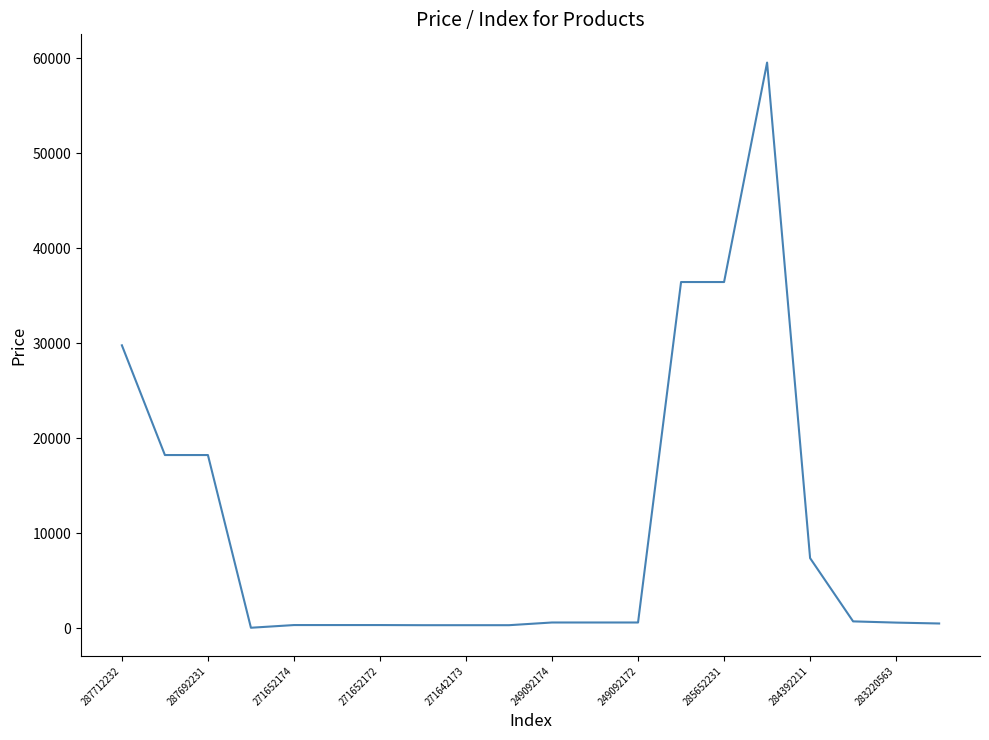

What is the maximum value shown in the chart?

59523.0